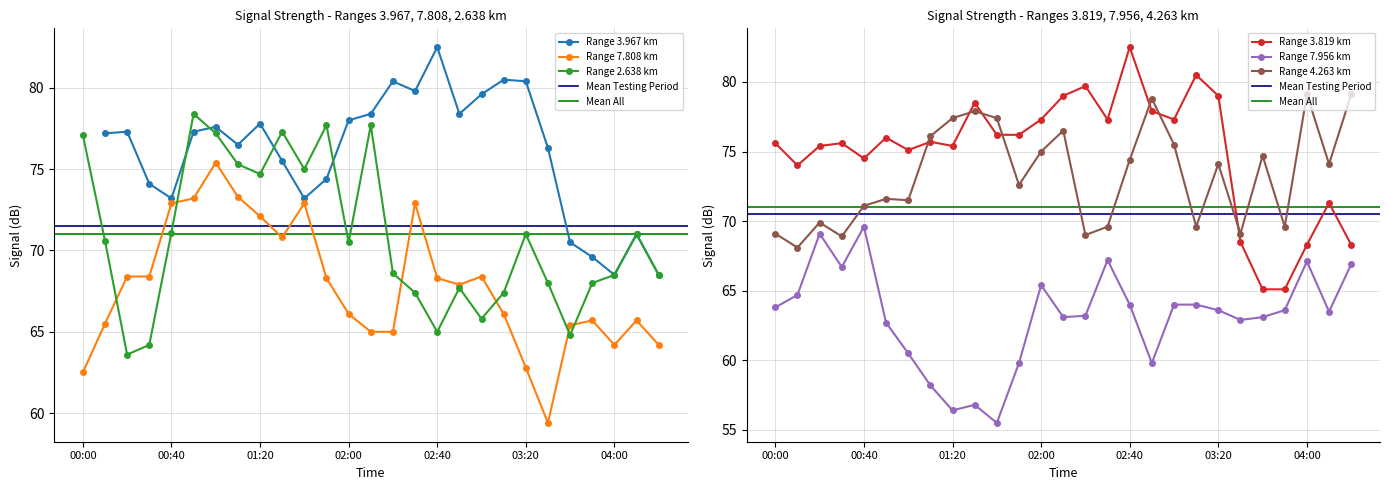

At how many categories does at least one series exceed 65?

27